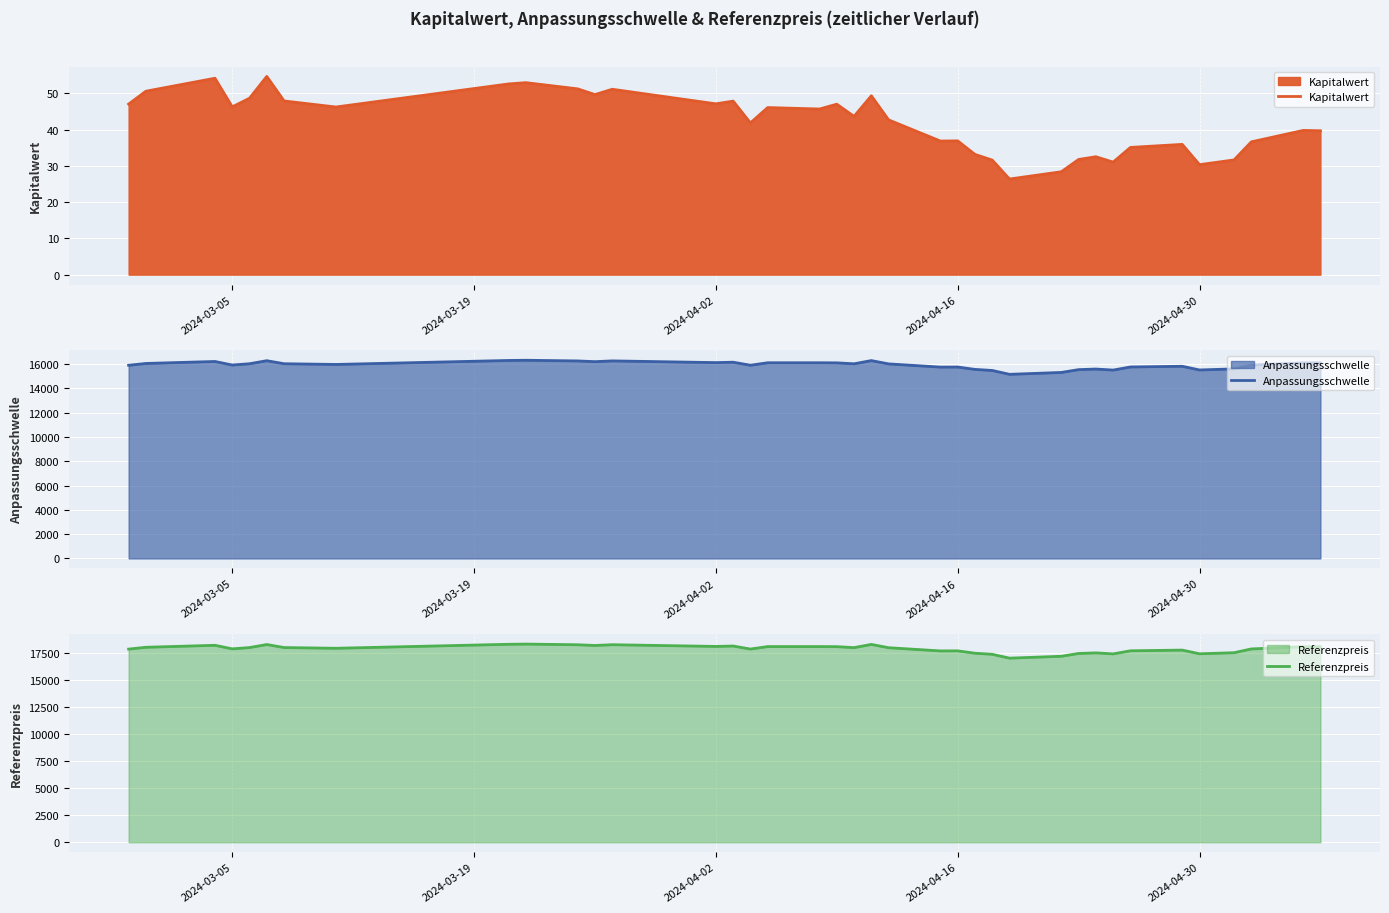

Reading left to right, extract all data points from this chart.

Kapitalwert: 47.0	50.6	54.2	46.3	48.7	54.7	47.9	46.2	52.6	53.0	51.2	49.7	51.1	50.5	47.1	47.9	41.9	46.1	45.7	47.0	43.7	49.3	42.7	36.9	36.9	33.2	31.6	26.4	28.4	31.8	32.5	31.0	35.1	35.9	30.3	31.6	36.6	39.8	39.7
Anpassungsschwelle: 15908.3	16059.0	16221.6	15929.1	16035.6	16285.2	16036.4	15977.0	16305.1	16322.1	16266.6	16207.4	16269.9	16246.7	16128.4	16162.6	15912.1	16116.5	16116.5	16109.2	16030.4	16294.1	16023.1	15759.1	15765.2	15569.3	15480.9	15163.5	15317.7	15549.6	15598.9	15513.1	15769.3	15826.6	15522.2	15612.0	15922.8	16103.3	16101.4
Referenzpreis: 17874.5	18043.8	18226.5	17897.9	18017.6	18298.0	18018.5	17951.7	18320.4	18339.4	18277.1	18210.5	18280.8	18254.7	18121.8	18160.2	17878.8	18108.5	18108.5	18100.2	18011.7	18308.0	18003.5	17706.8	17713.7	17493.6	17394.3	17037.6	17210.9	17471.5	17526.8	17430.5	17718.3	17782.7	17440.7	17541.5	17890.8	18093.6	18091.4